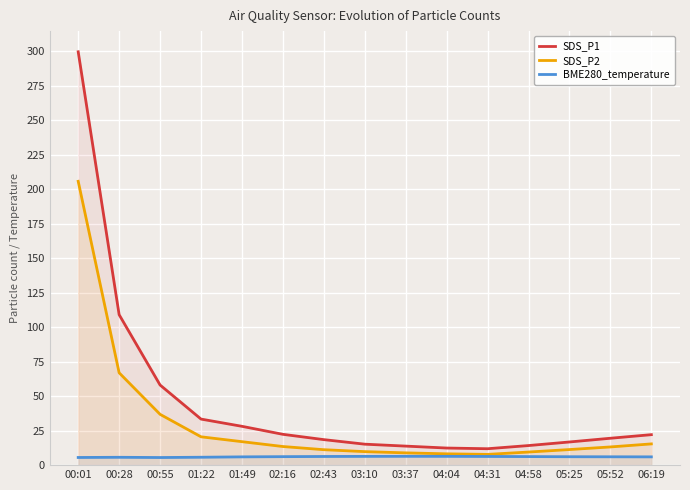

Which series changed the most between 01:22 and 04:58?

SDS_P1